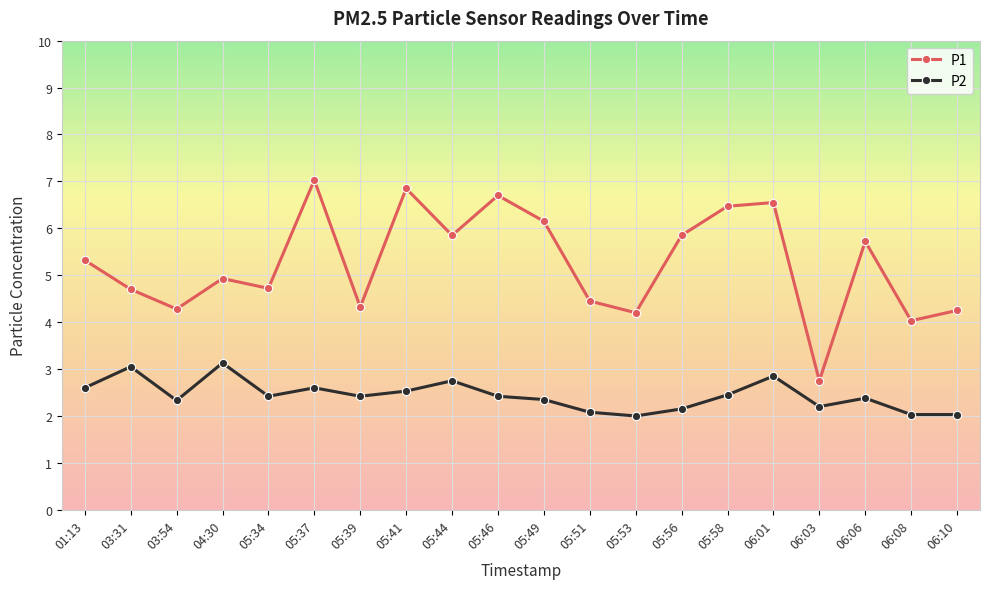

What is the value of the P2 point at the 10th from the left?

2.4